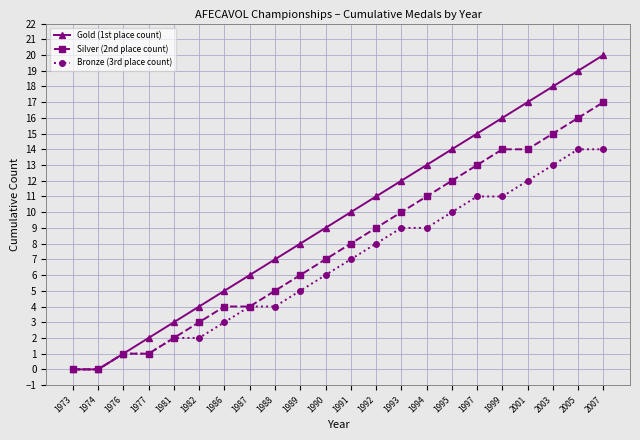

The Gold (1st place count) series shows 18 at 2003. True or false?

True